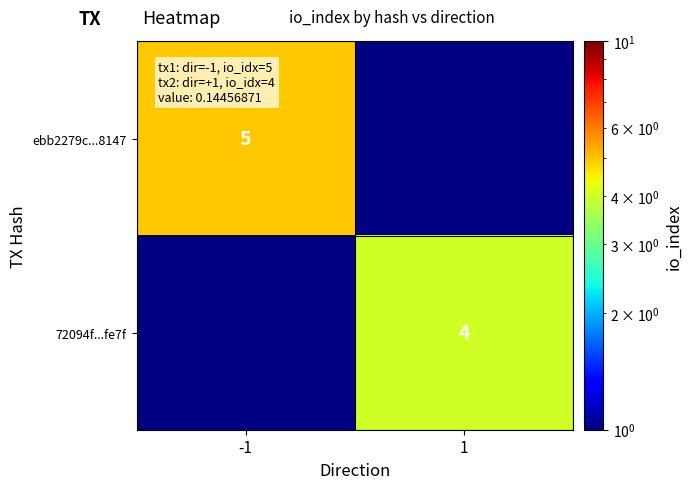

How many distinct data groups are displayed?

2